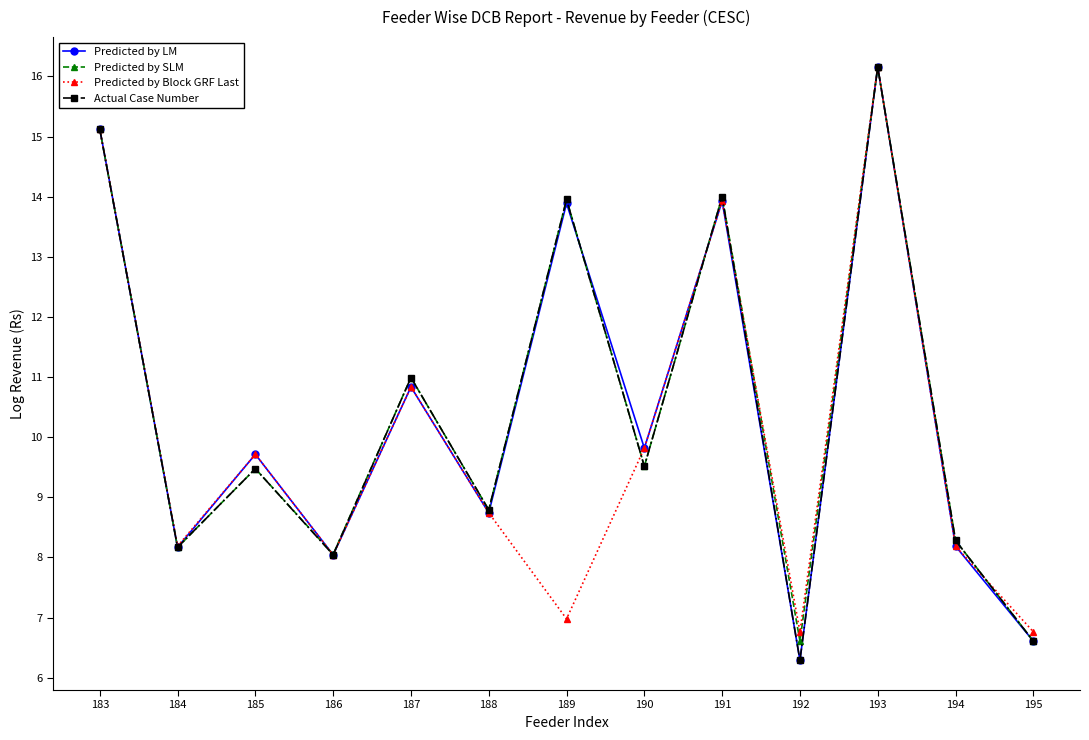

At which category is the sum across all series the highest?

193